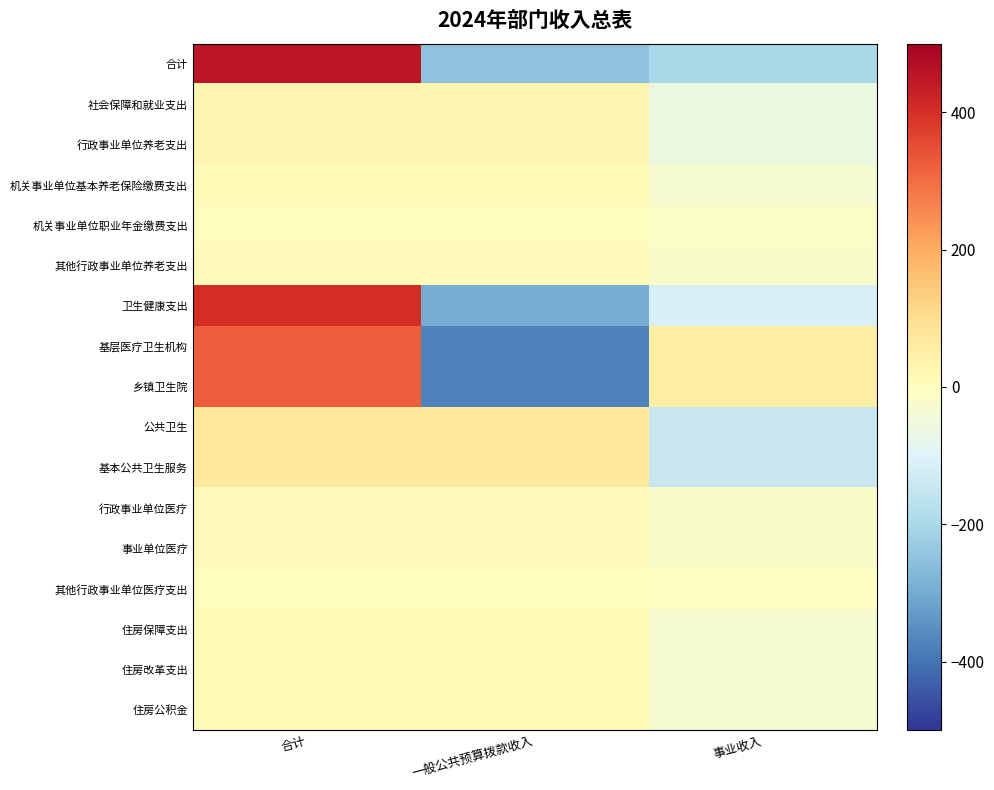

What is the smallest value displayed?

-376.2